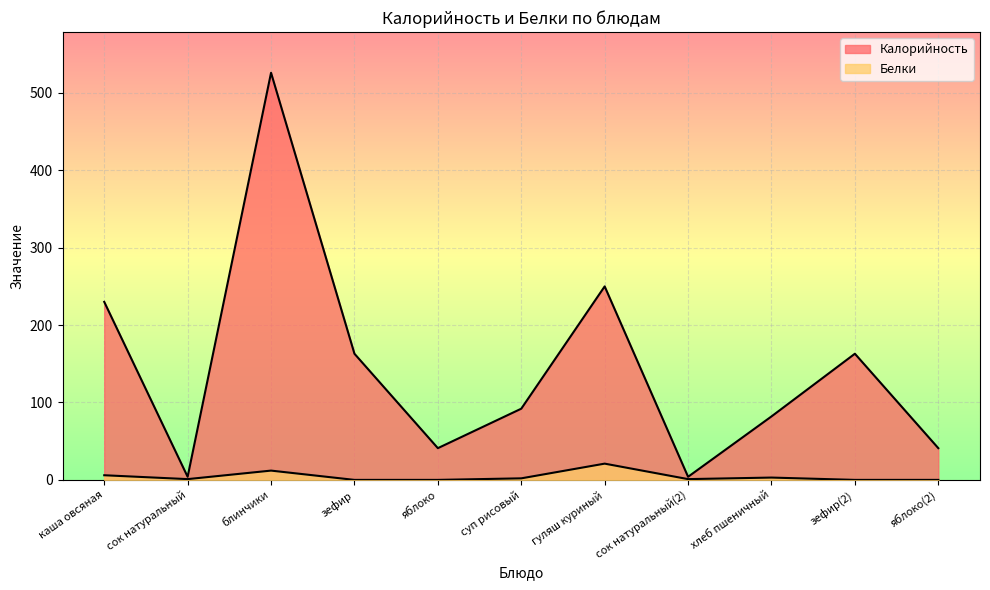

What is the difference between the Калорийность values at гуляш куриный and зефир(2)?

87